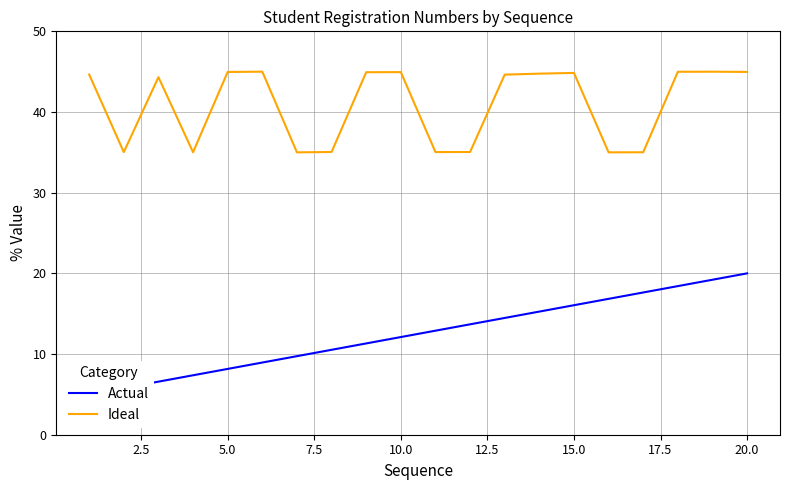

What is the highest value of the Ideal series?

45.0